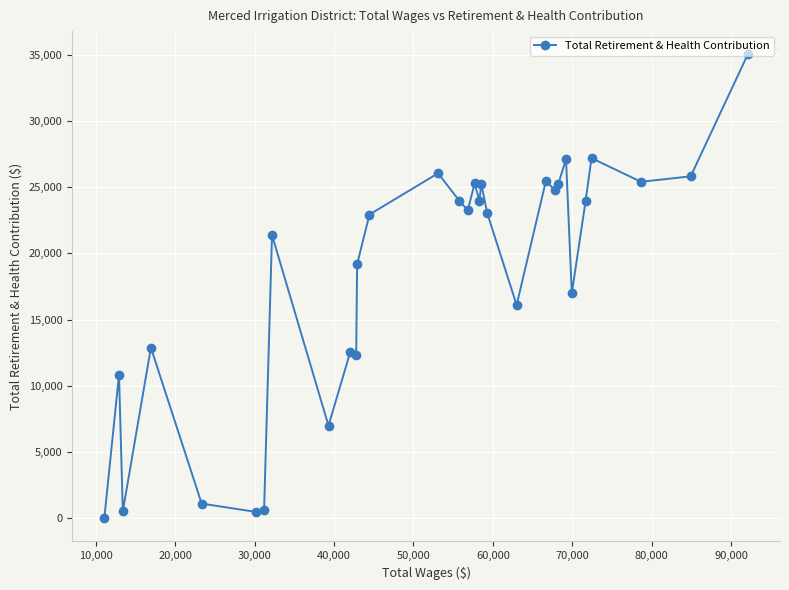

What is the value of the 18th point from the left?

23977.1